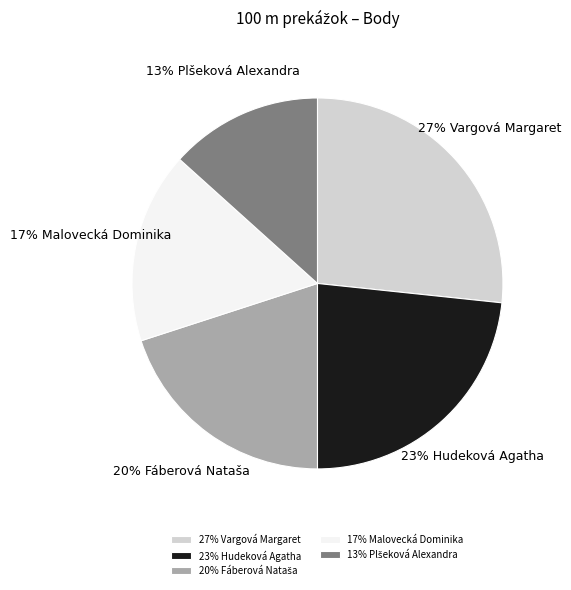

Count the number of slices in the pie.

5